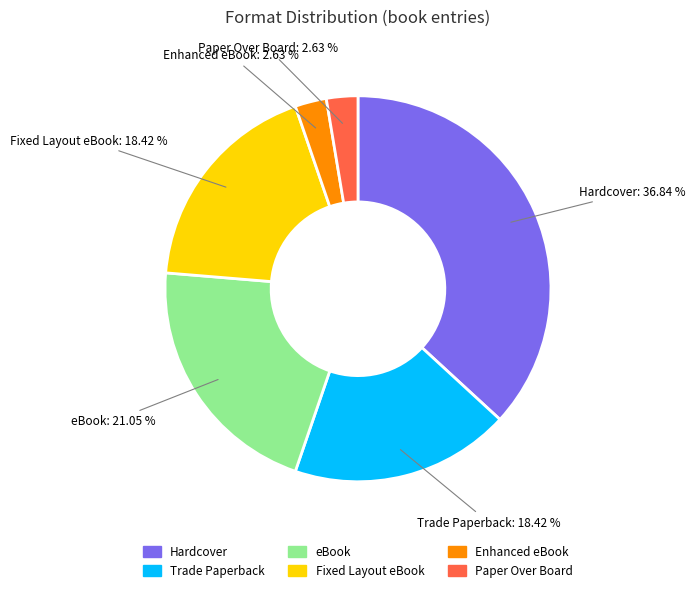

Is the sum of Paper Over Board and Hardcover greater than half?

No